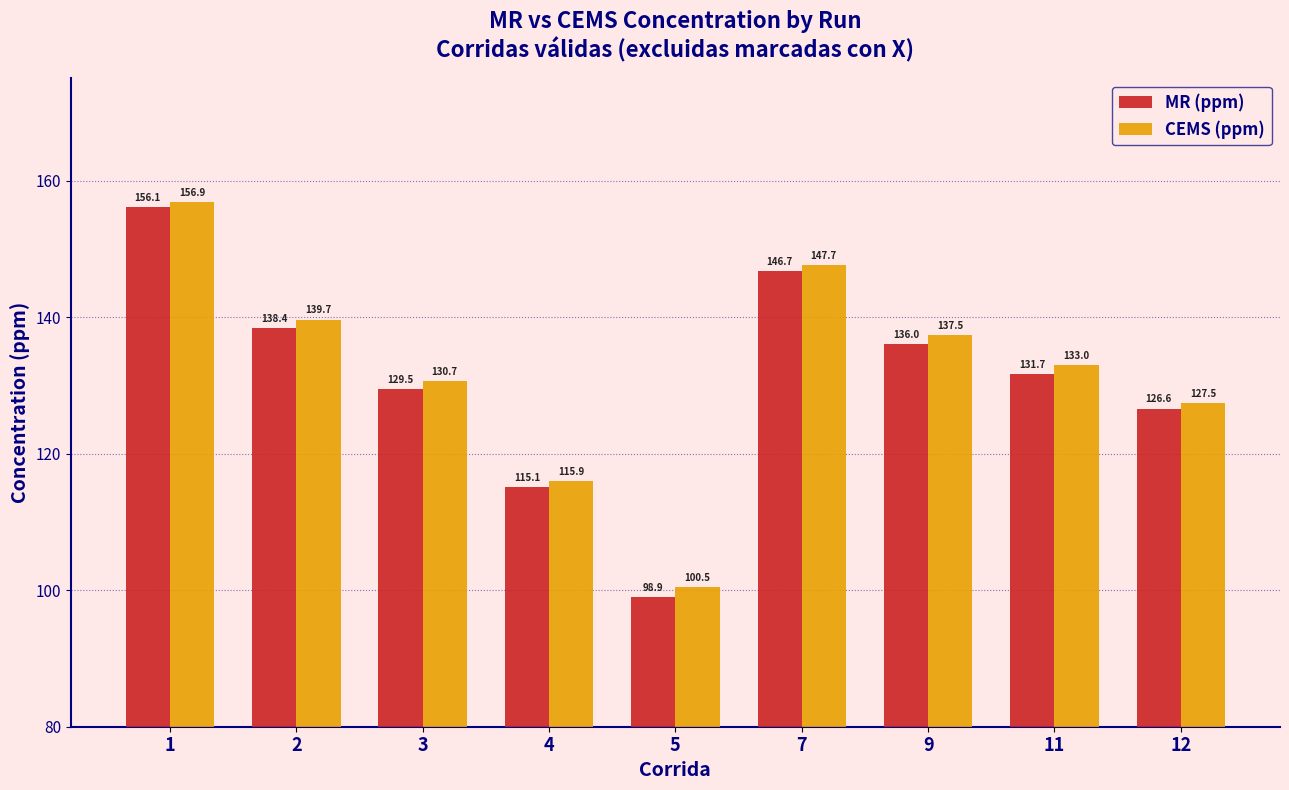

What is the average value of the MR (ppm) series?

131.0